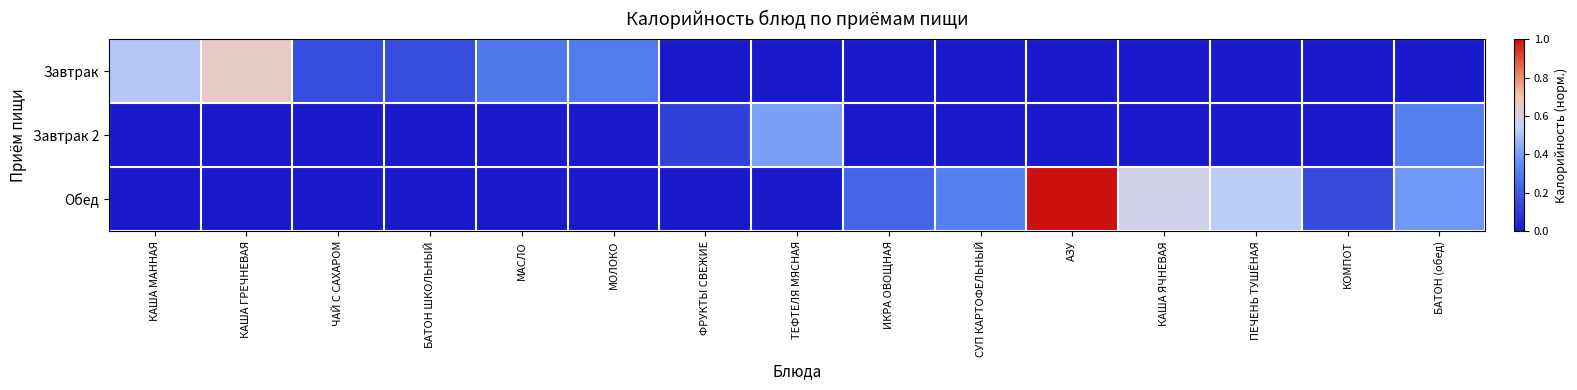

Which series has the largest total across all categories?

Обед